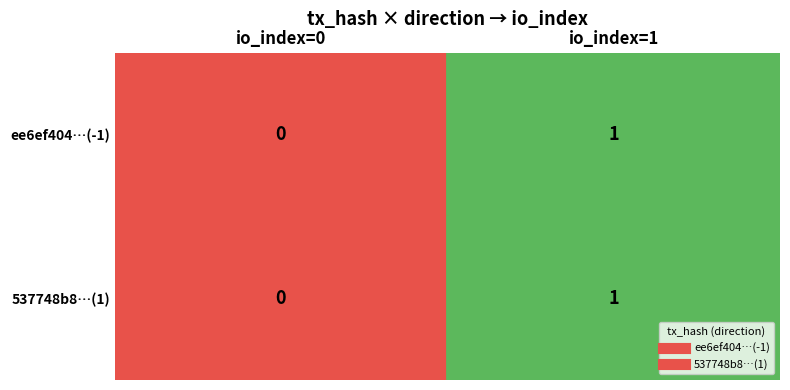

The ee6ef404…(-1) series shows 1 at io_index=1. True or false?

False